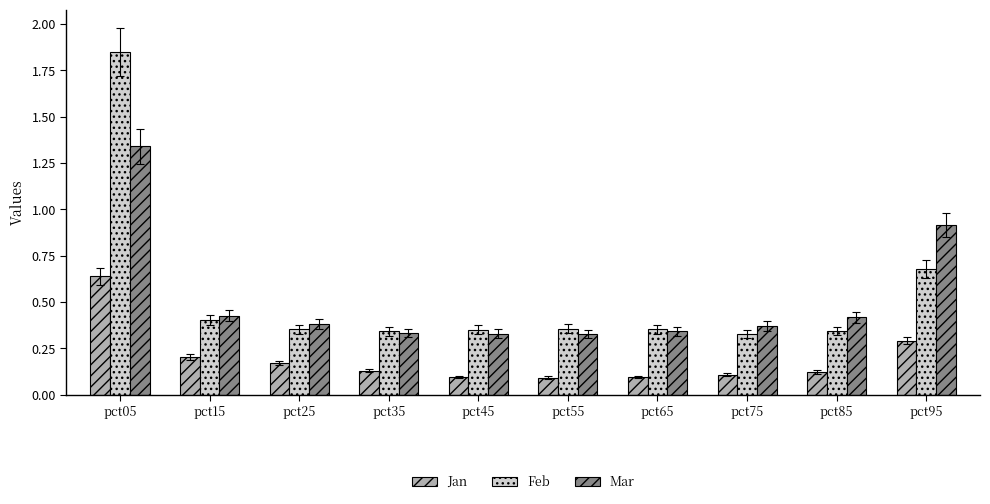

The value of Feb at pct65 is 0.4. True or false?

True